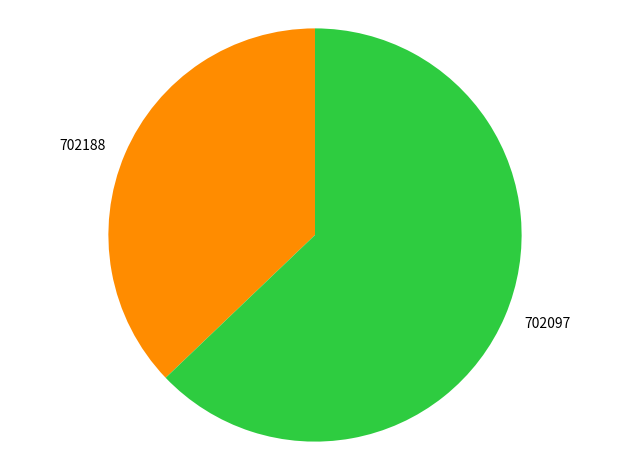

Is there any slice that represents more than half of the pie?

Yes